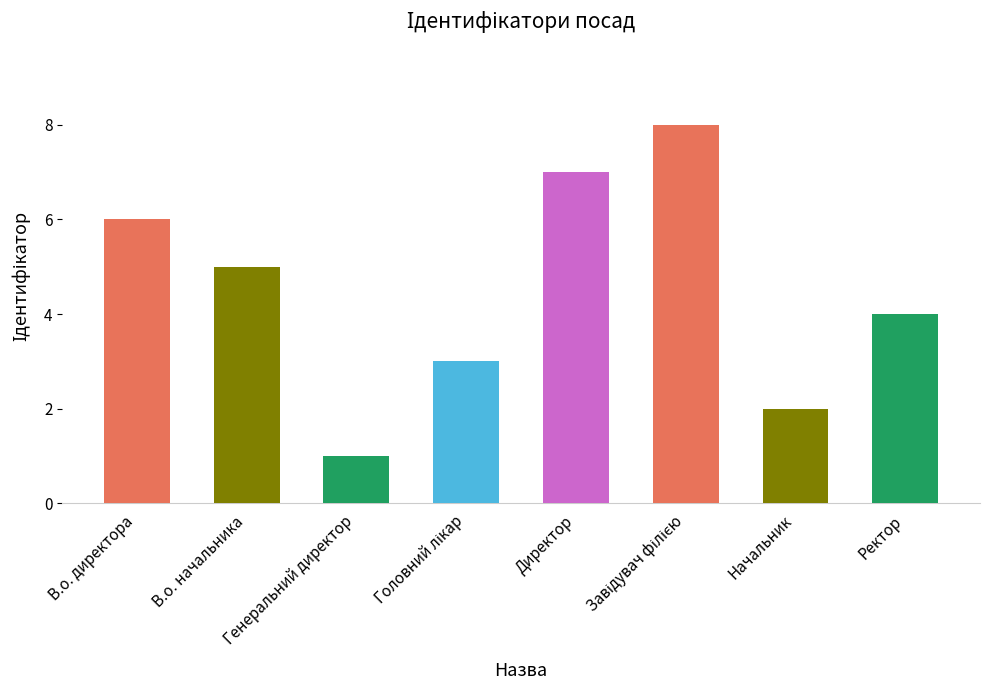

How many data points does each series have?

8